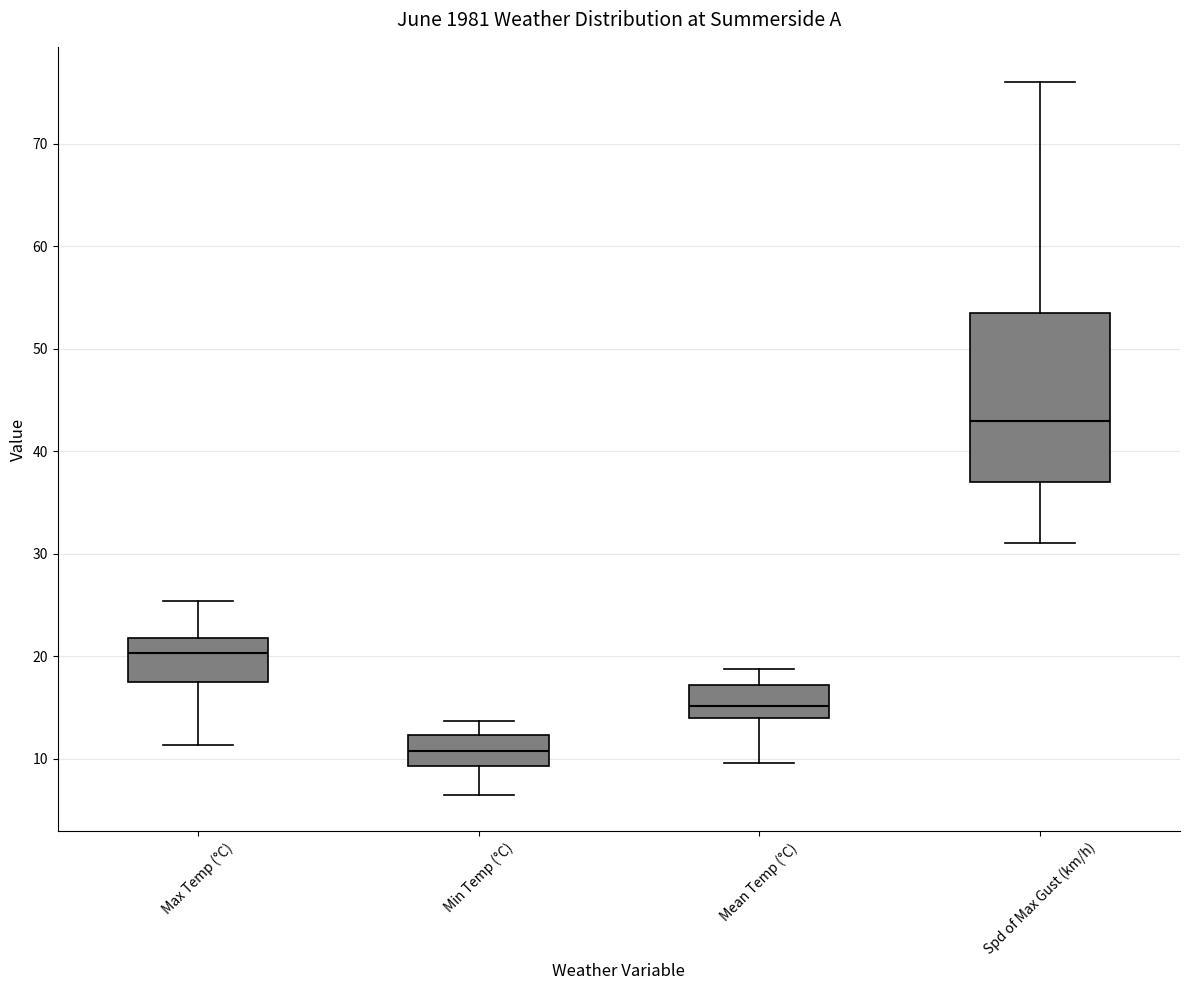

Which box is the tallest, from its lower edge to its upper edge?

Spd of Max Gust (km/h)